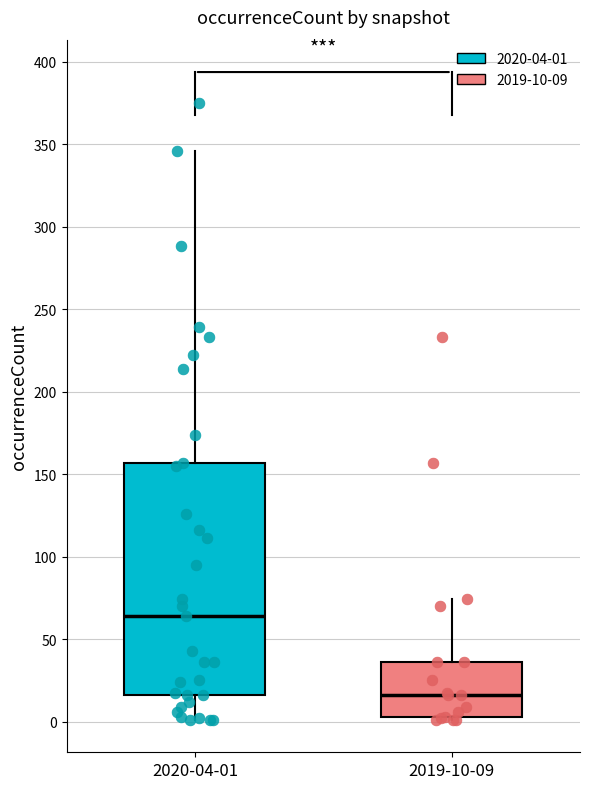

Which box is the tallest, from its lower edge to its upper edge?

2020-04-01